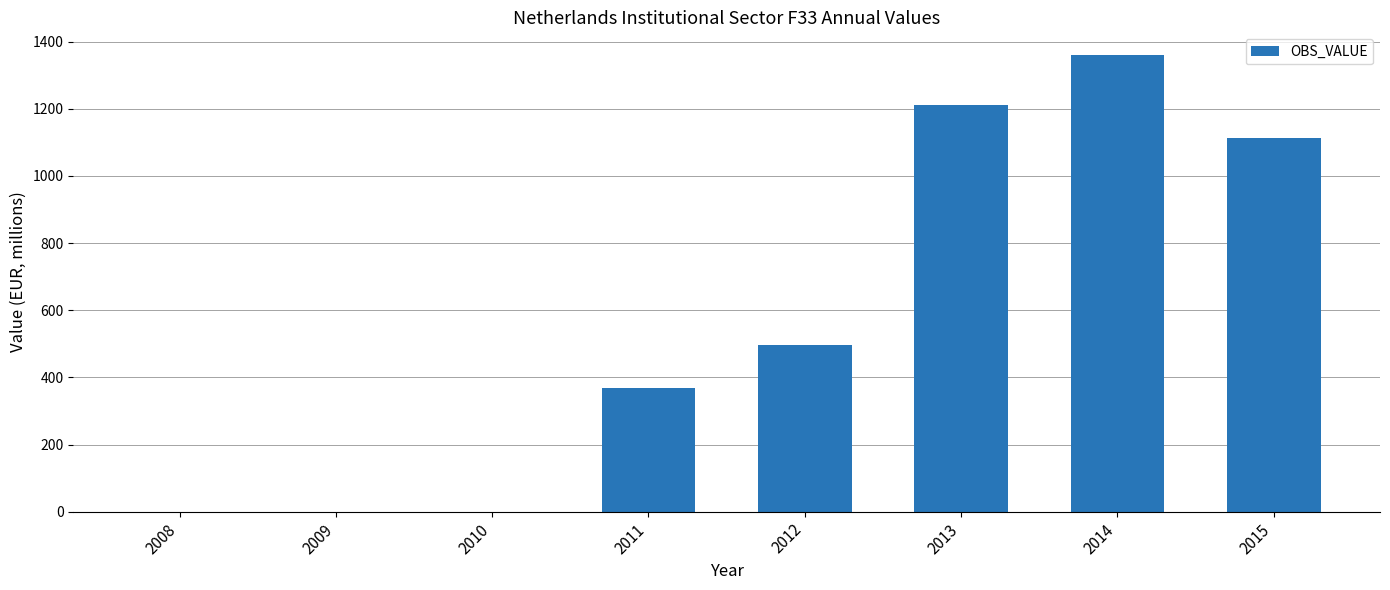

How many series are shown in this chart?

1